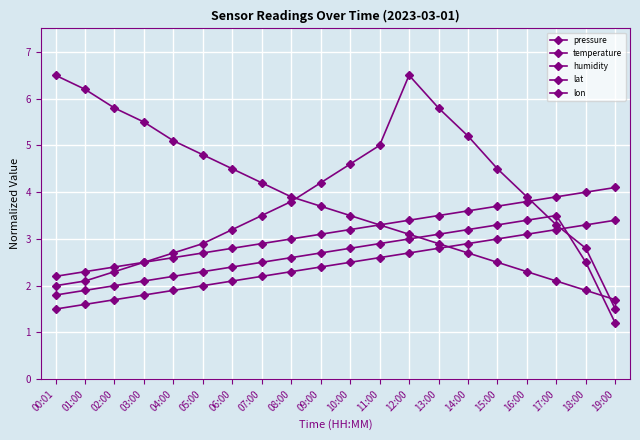

Which series has the largest range (max minus min)?

humidity